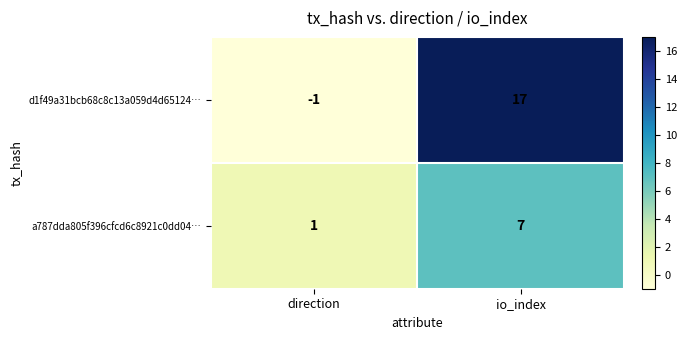

Which category has the highest value across all series?

io_index